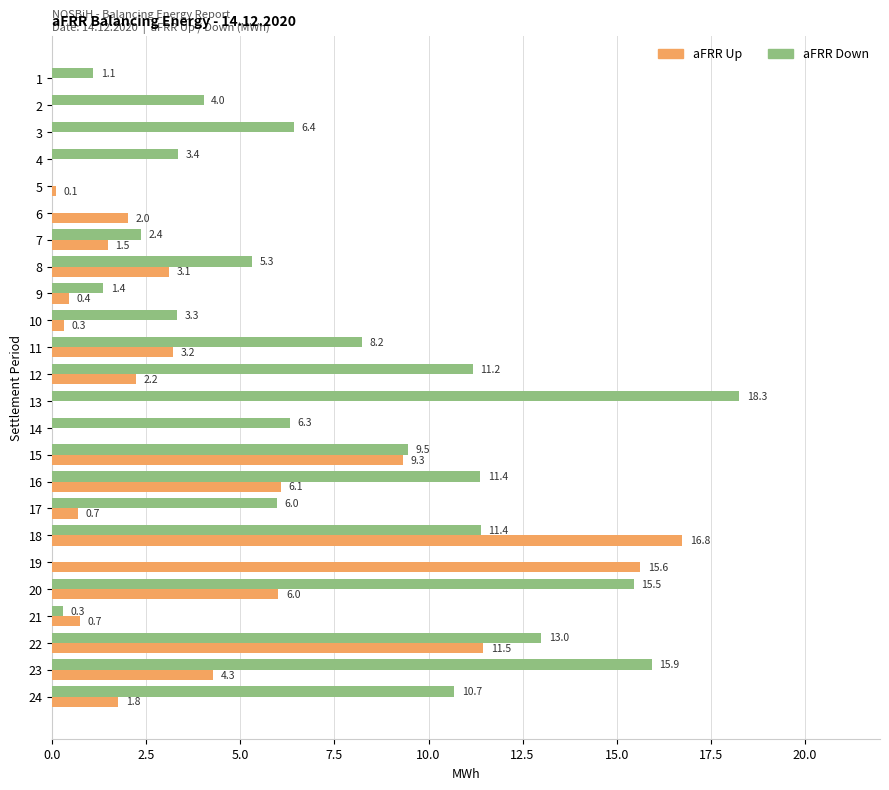

At which label is aFRR Up closest to 8?

15